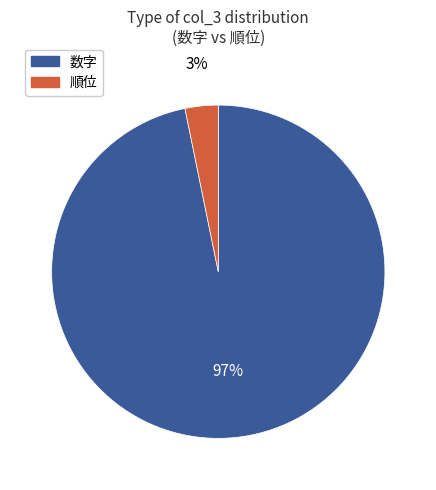

How many slices are in this pie chart?

2